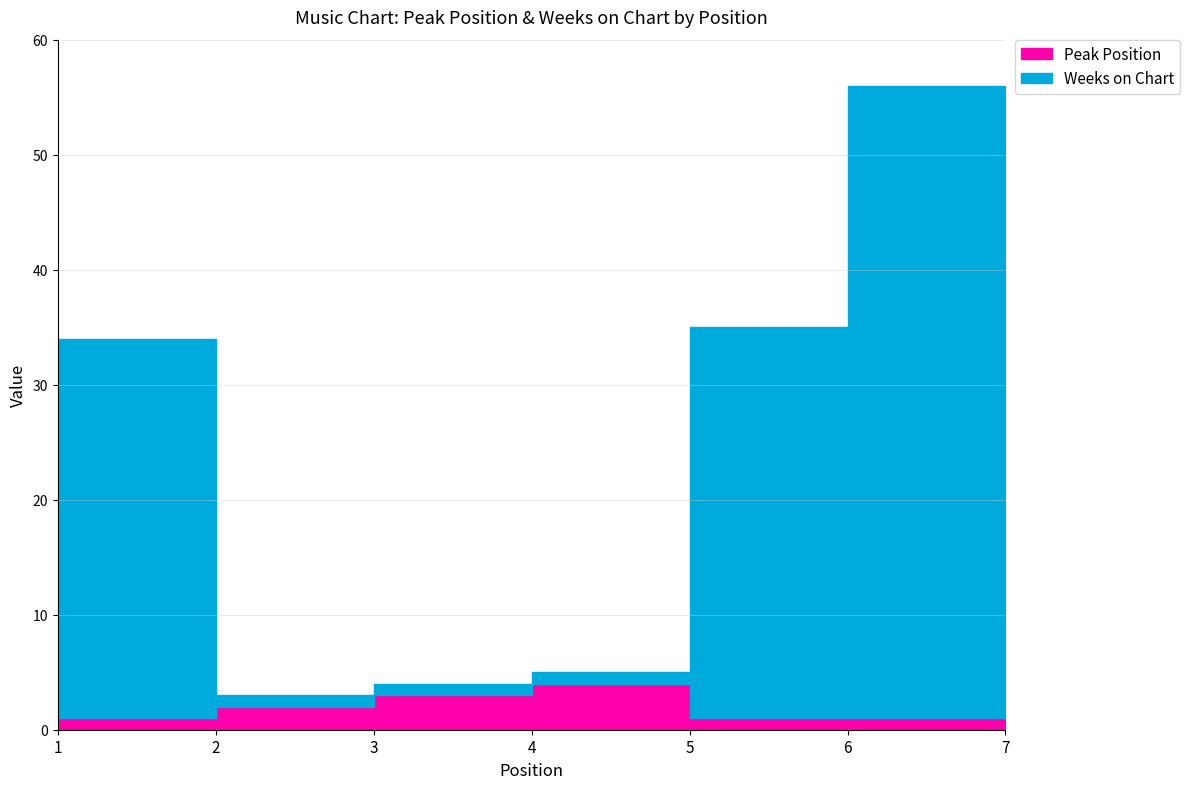

How many Peak Position values are between 1 and 4?

6